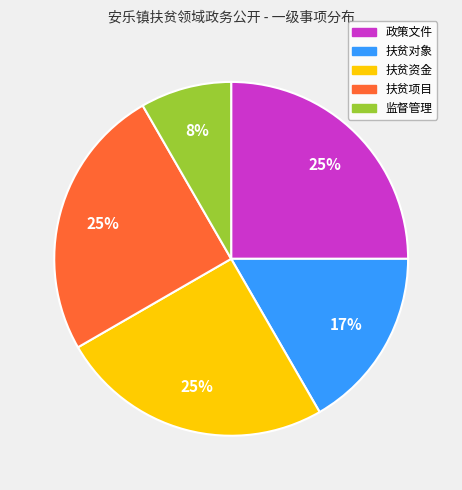

Does 扶贫资金 account for over 50% of the chart?

No